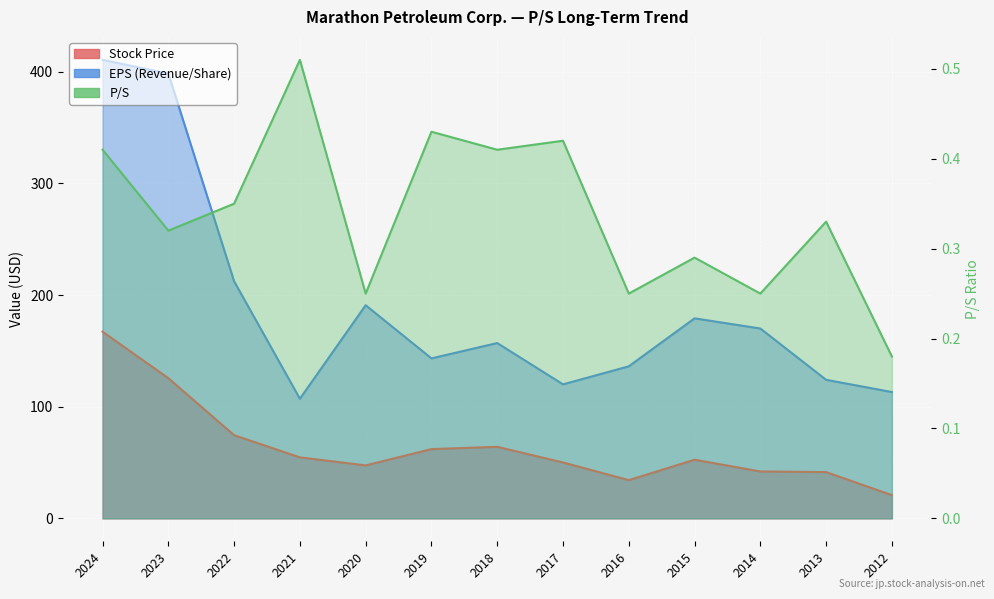

How many values in the Stock Price series are below 52?

6